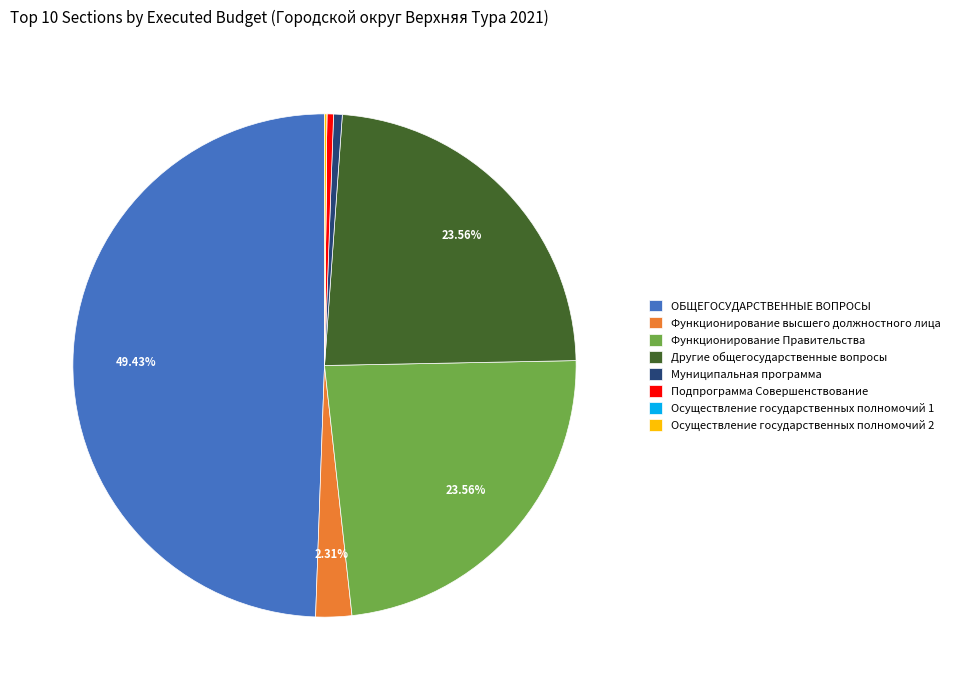

Which slice is the largest?

ОБЩЕГОСУДАРСТВЕННЫЕ ВОПРОСЫ